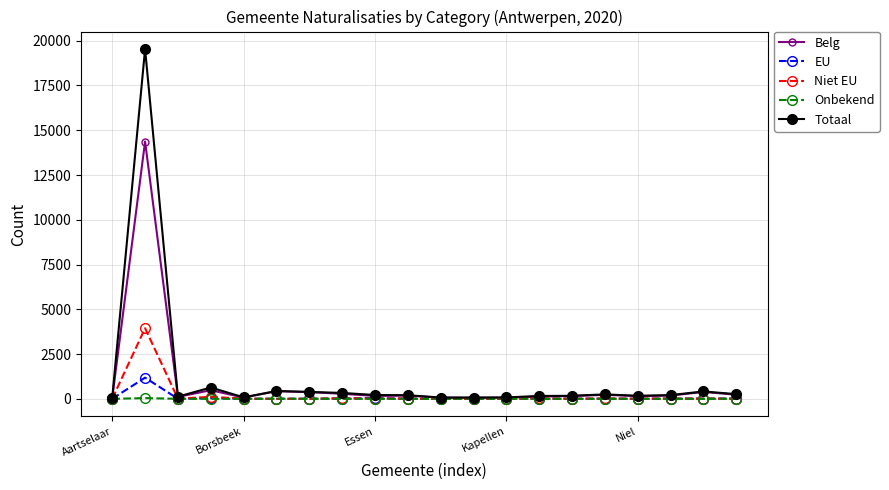

Which series has the largest range (max minus min)?

Totaal